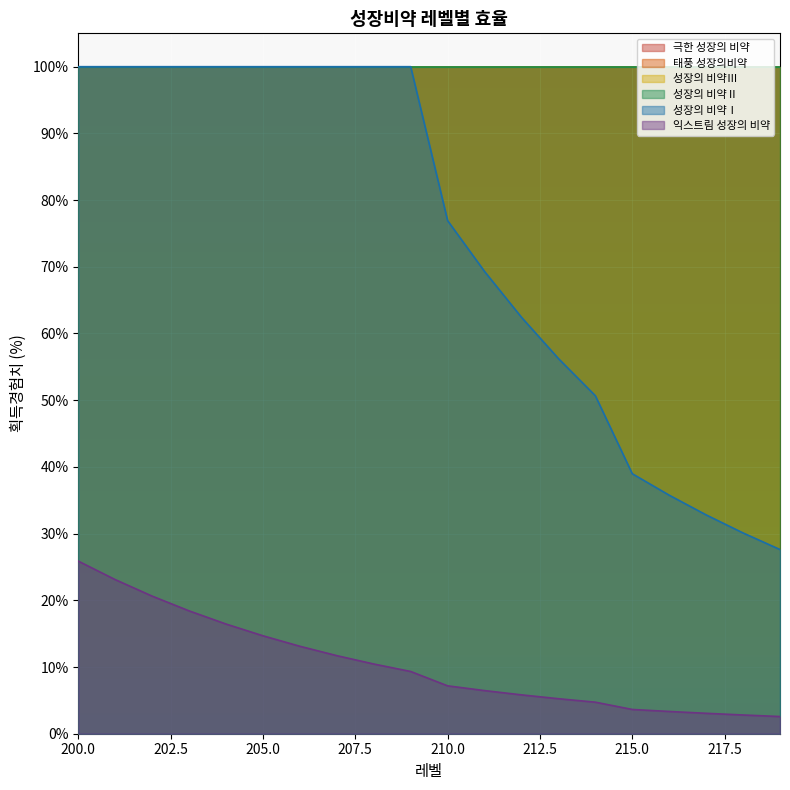

The value of 성장의 비약Ⅱ at 218 is 0.6. True or false?

False